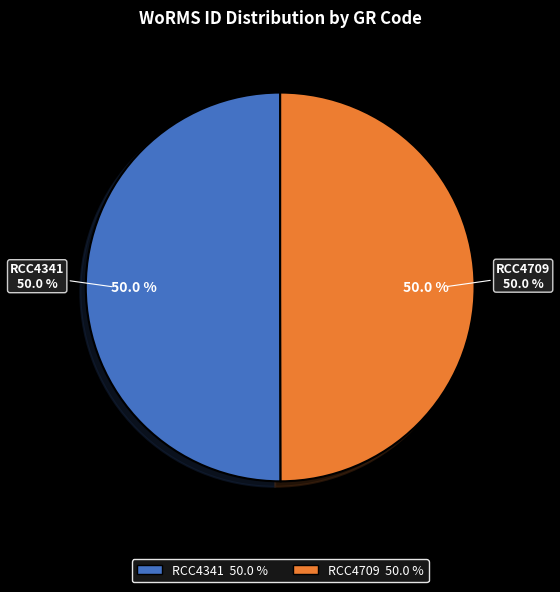

To the nearest percent, what is the average slice percentage?

50%